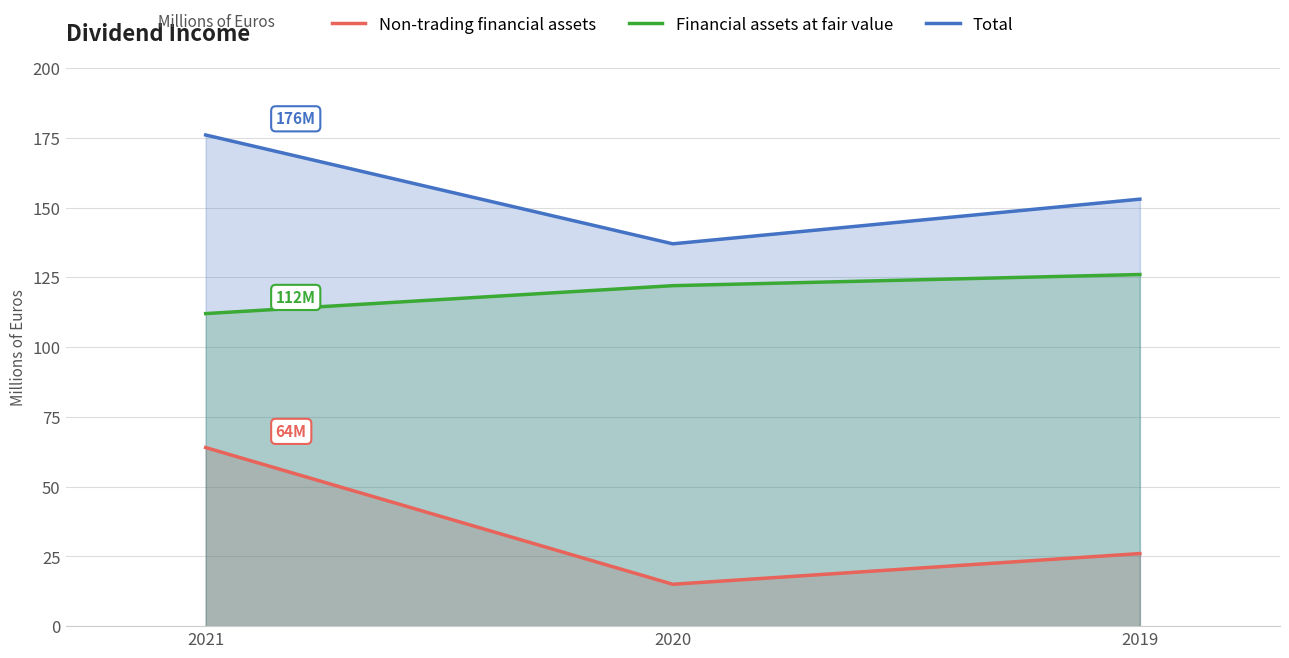

Which category has the highest value in the Non-trading financial assets series?

2021